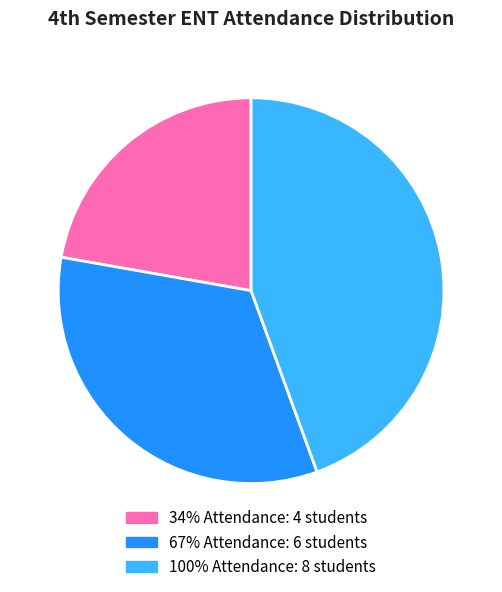

To the nearest percent, what is the average slice percentage?

33%